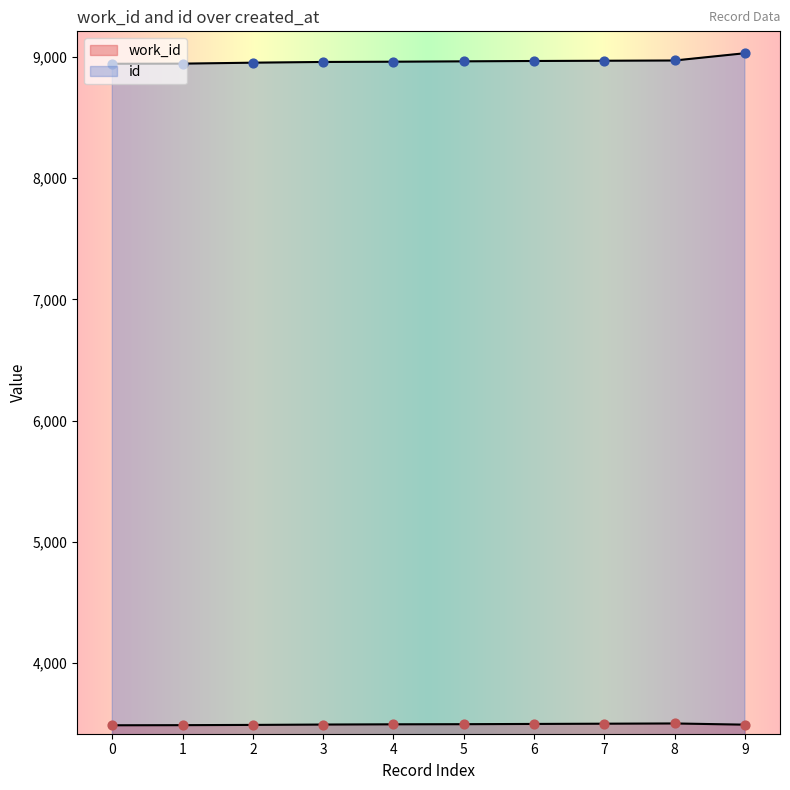

Which series contains the lowest Y value?

work_id